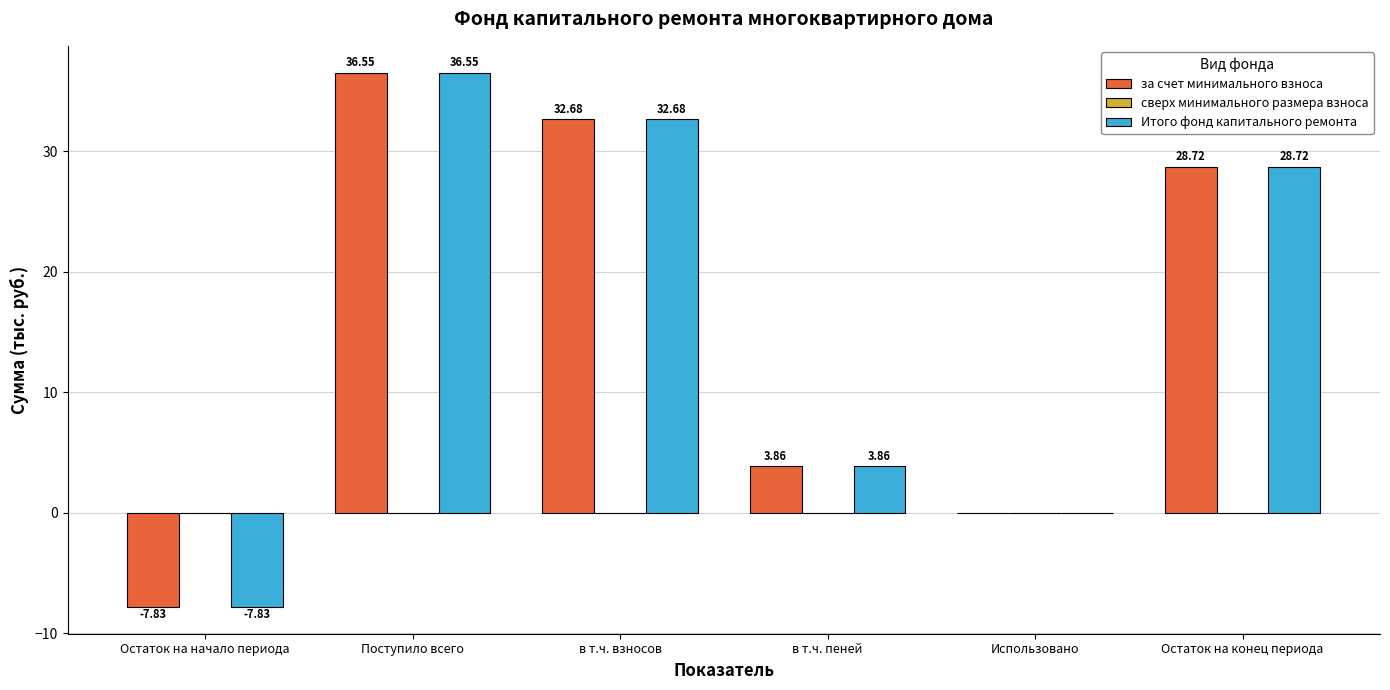

At which category is the sum across all series the highest?

Поступило всего